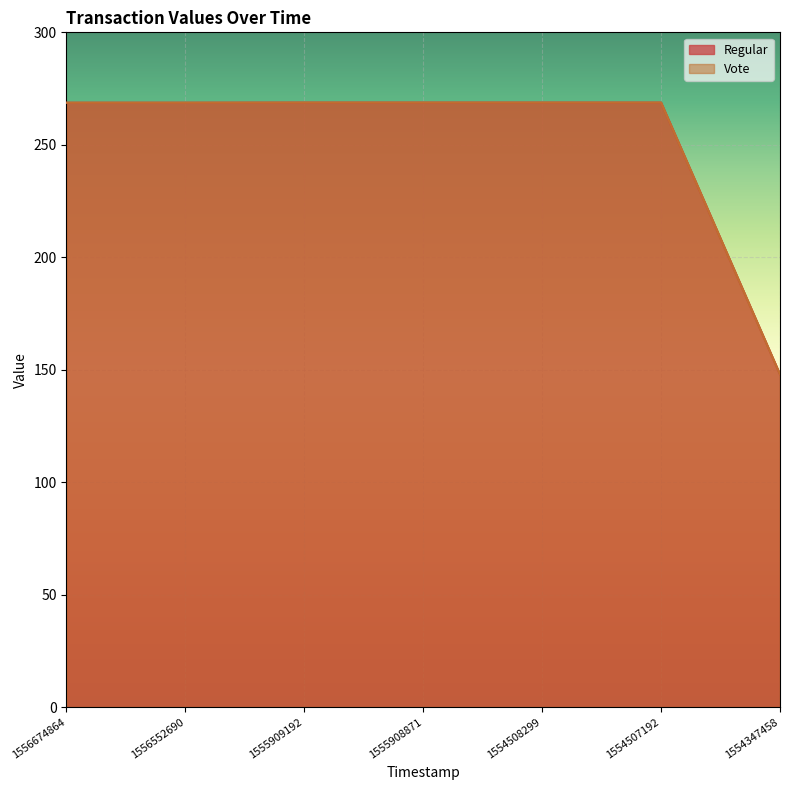

At which label is Regular closest to 208?

1554347458